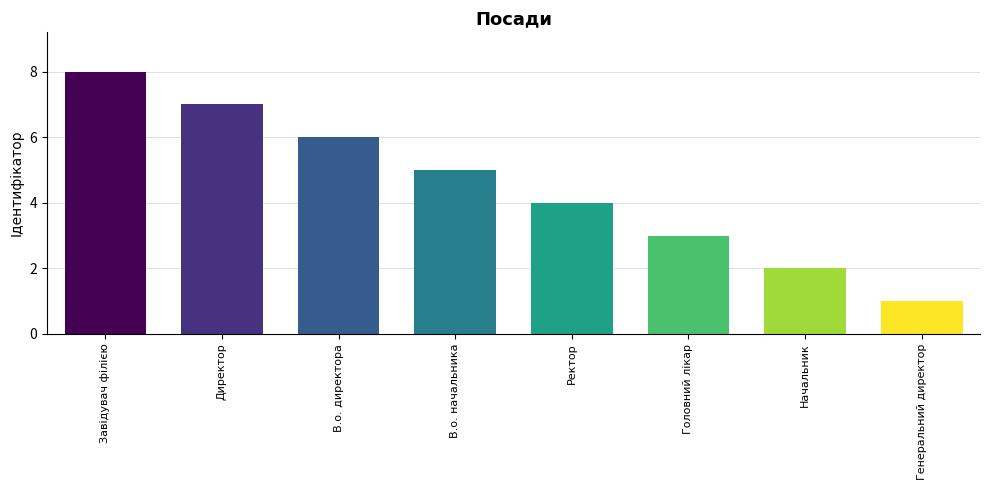

What is the label of the 1st bar from the right?

Генеральний директор